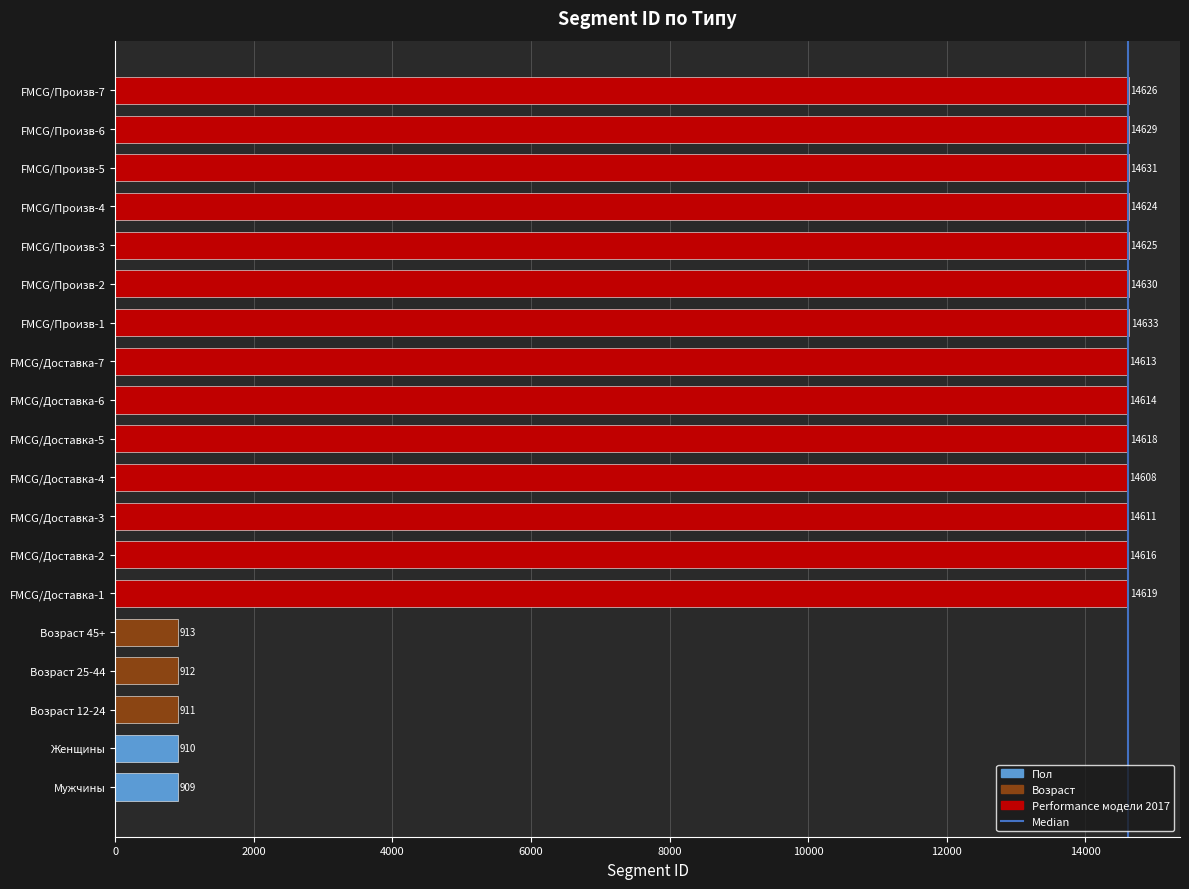

At which label is the value closest to 7771?

FMCG/Доставка-4